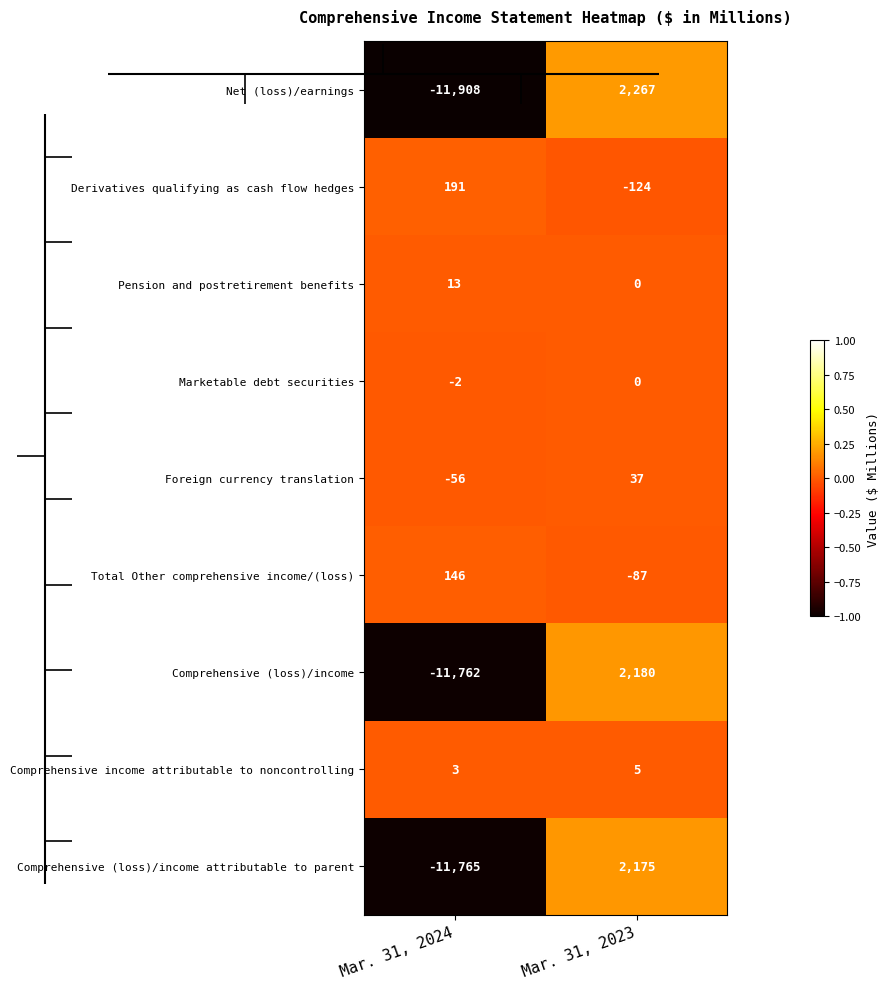

Reading left to right, extract all data points from this chart.

Net (loss)/earnings: Mar. 31, 2024=-11908	Mar. 31, 2023=2267
Derivatives qualifying as cash flow hedges: Mar. 31, 2024=191	Mar. 31, 2023=-124
Pension and postretirement benefits: Mar. 31, 2024=13	Mar. 31, 2023=0
Marketable debt securities: Mar. 31, 2024=-2	Mar. 31, 2023=0
Foreign currency translation: Mar. 31, 2024=-56	Mar. 31, 2023=37
Total Other comprehensive income/(loss): Mar. 31, 2024=146	Mar. 31, 2023=-87
Comprehensive (loss)/income: Mar. 31, 2024=-11762	Mar. 31, 2023=2180
Comprehensive income attributable to noncontrolling: Mar. 31, 2024=3	Mar. 31, 2023=5
Comprehensive (loss)/income attributable to parent: Mar. 31, 2024=-11765	Mar. 31, 2023=2175